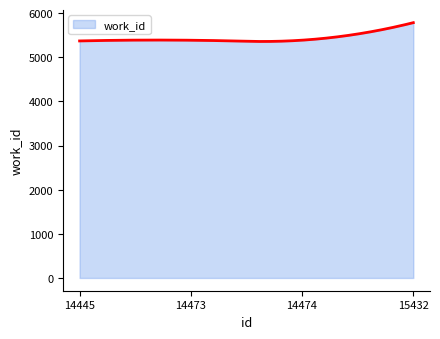

What is the difference between the second highest and second lowest values?

419.9